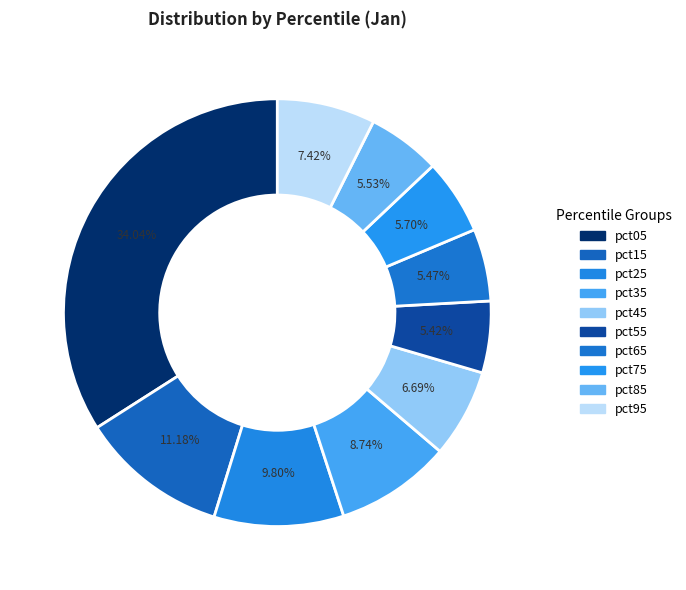

How many slices are in this pie chart?

10